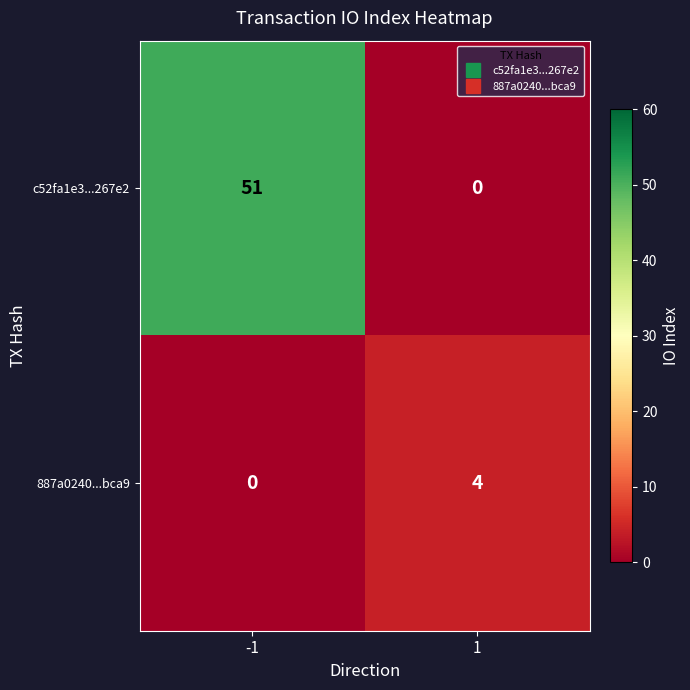

Count the number of data series in this chart.

2